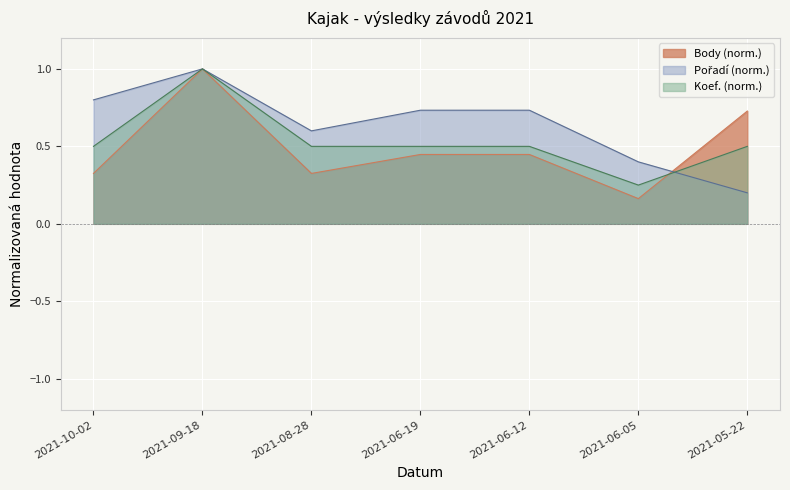

Which series changed the most between 2021-10-02 and 2021-08-28?

Pořadí